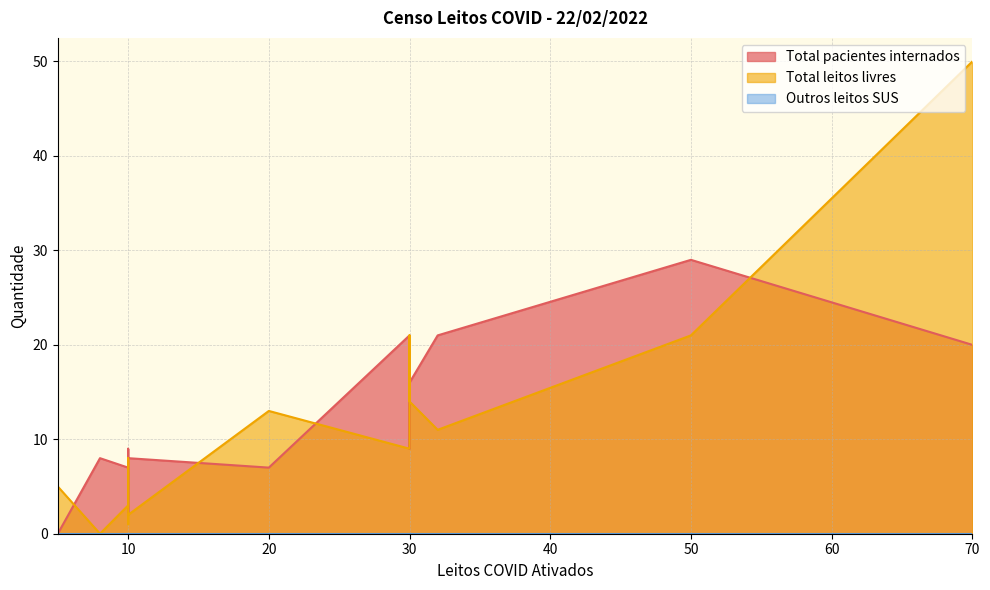

How many lines are shown in the chart?

3